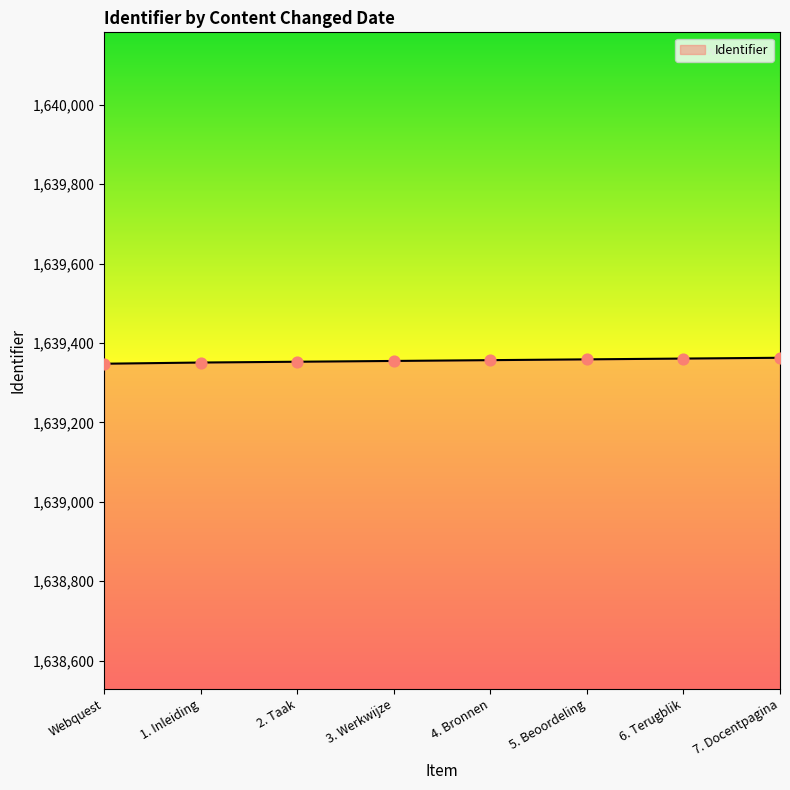

Approximately how many times larger is the value at 3. Werkwijze compared to Webquest?

1.0